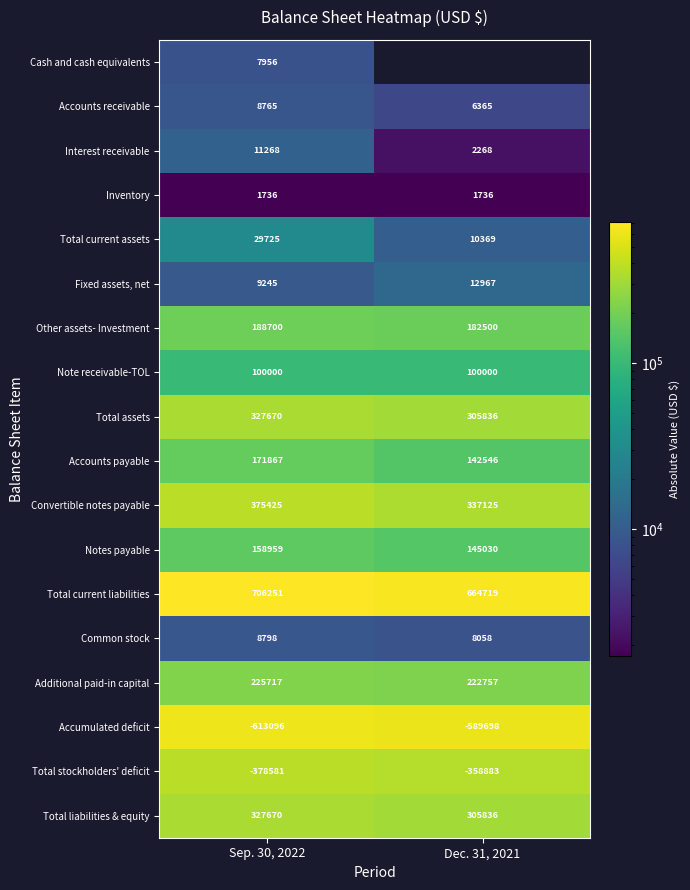

Is it true that Total liabilities & equity equals 327670 at Sep. 30, 2022?

True